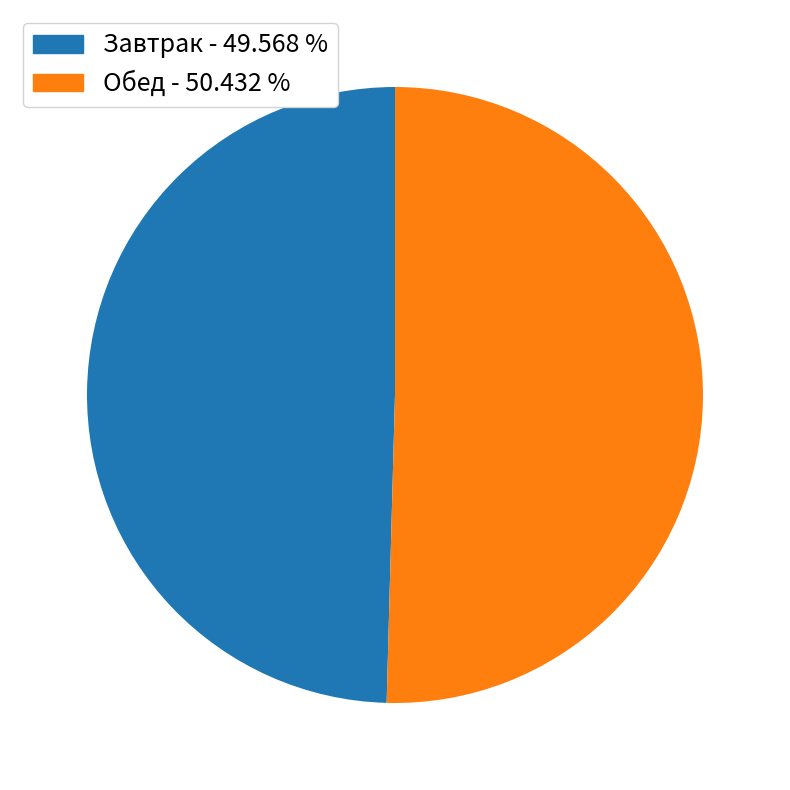

Is there a majority slice in this chart?

Yes